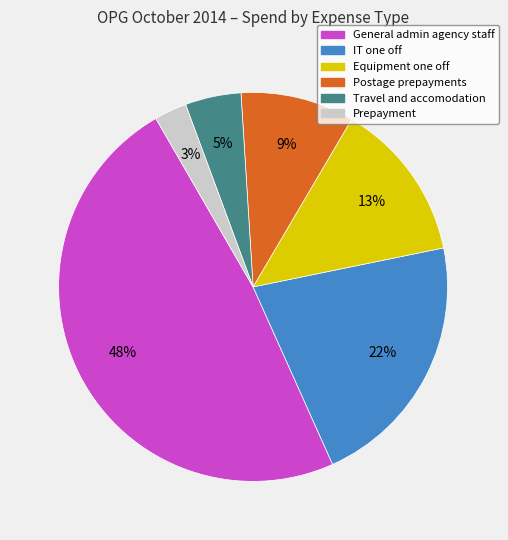

Which category has the biggest portion of the pie?

General admin agency staff